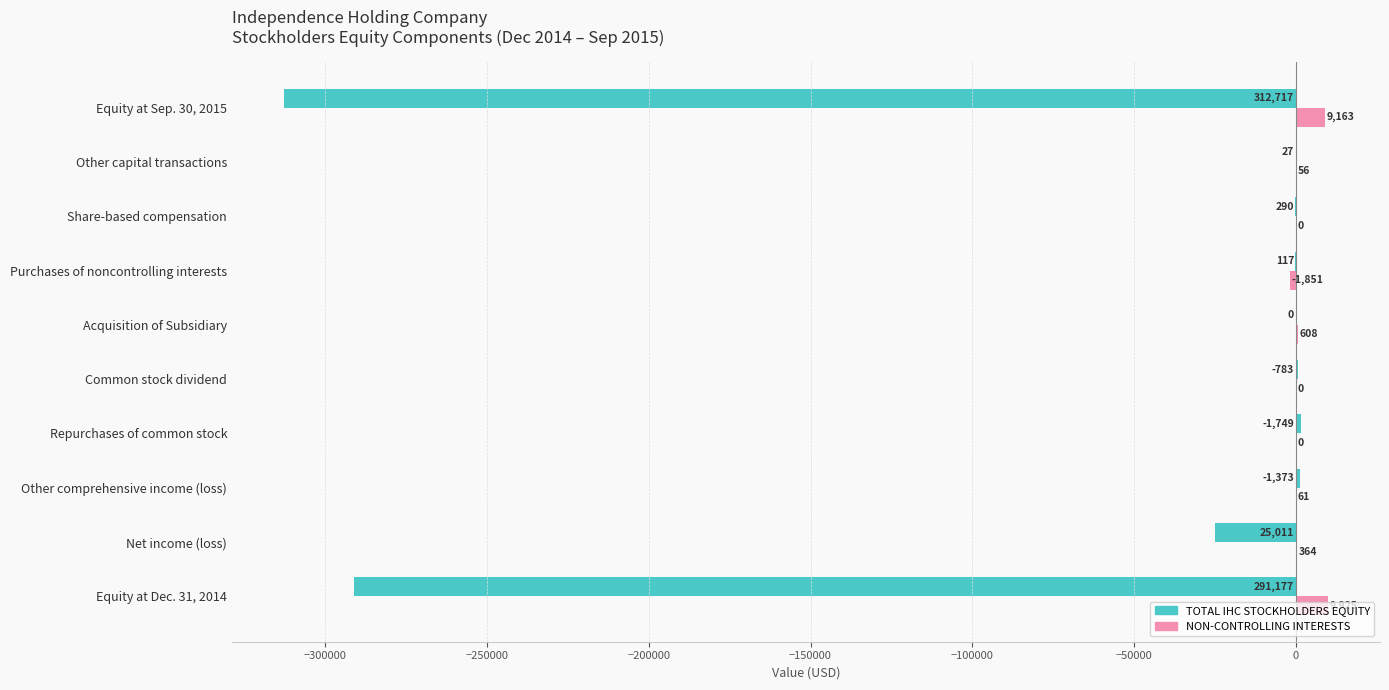

Which series has the largest total across all categories?

NON-CONTROLLING INTERESTS